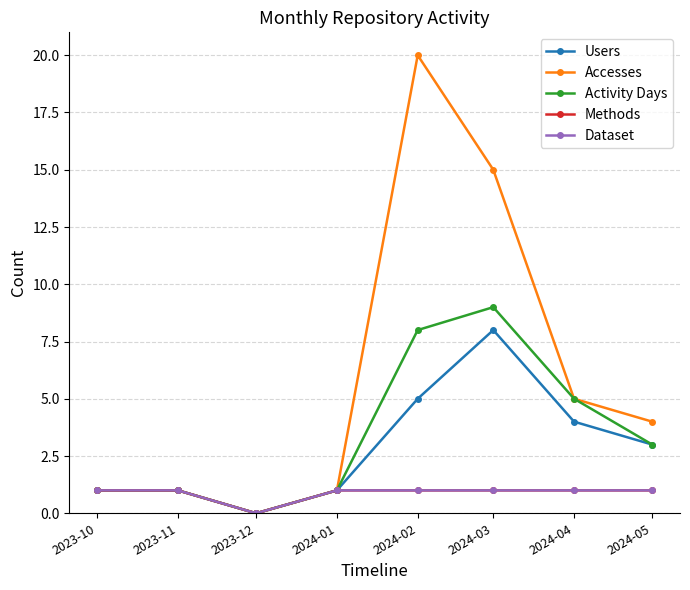

Where is the first local minimum for Methods?

2023-12